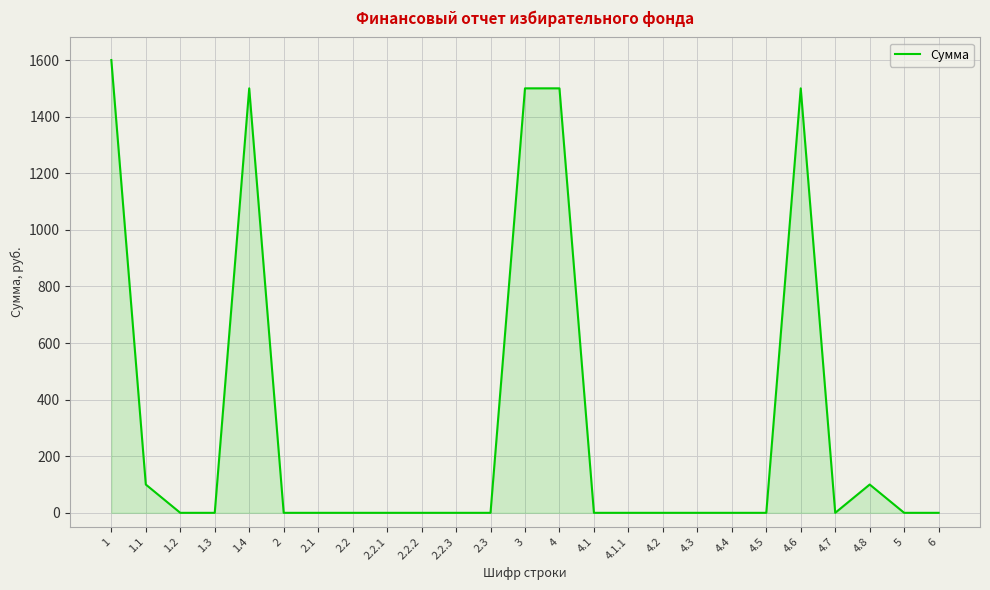

Reading right to left, extract all data points from this chart.

6=0	5=0	4.8=100	4.7=0	4.6=1500	4.5=0	4.4=0	4.3=0	4.2=0	4.1.1=0	4.1=0	4=1500	3=1500	2.3=0	2.2.3=0	2.2.2=0	2.2.1=0	2.2=0	2.1=0	2=0	1.4=1500	1.3=0	1.2=0	1.1=100	1=1600